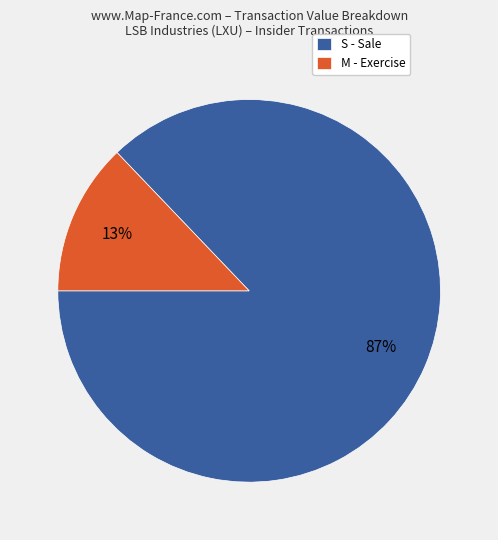

Rank the categories by value from highest to lowest.

S - Sale, M - Exercise